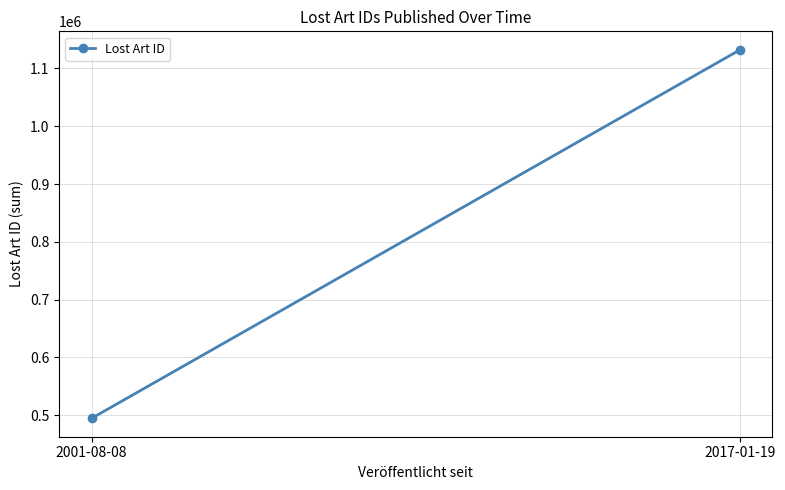

The value at 2001-08-08 is 798387. True or false?

False